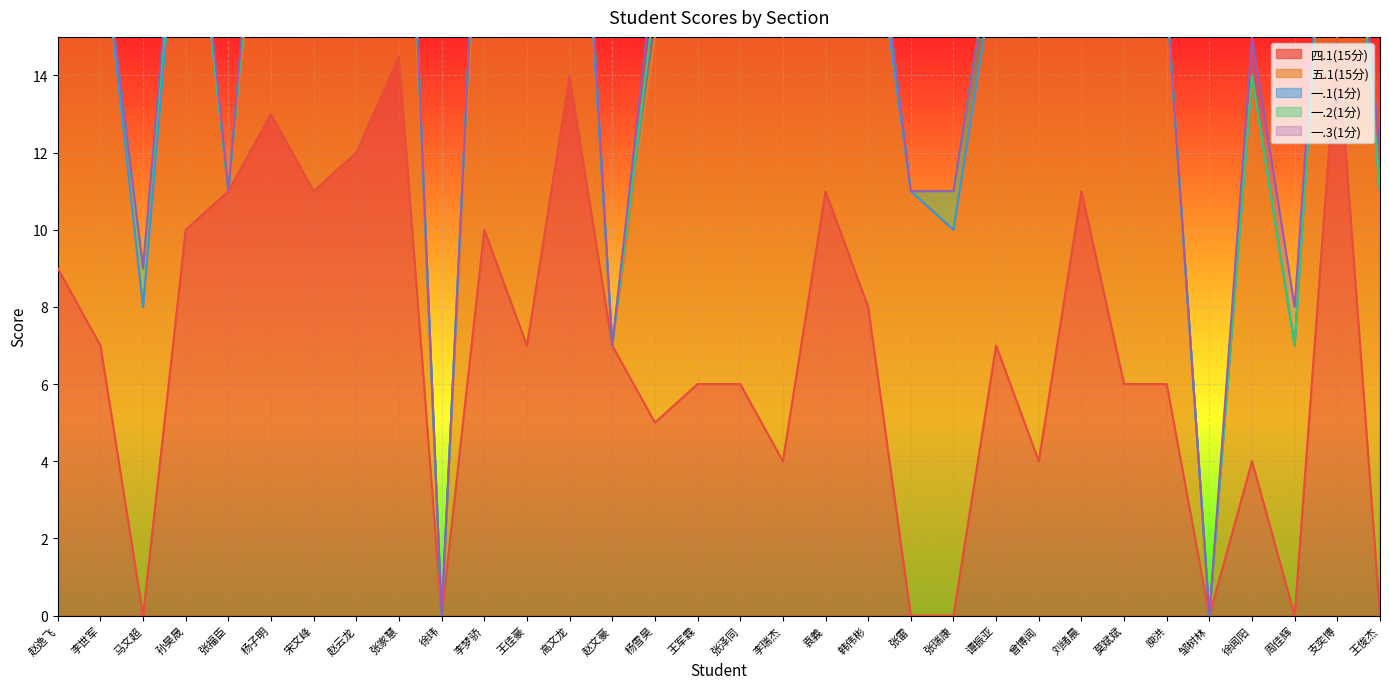

The 一.1(1分) series shows 1.8 at 刘绪晨. True or false?

False